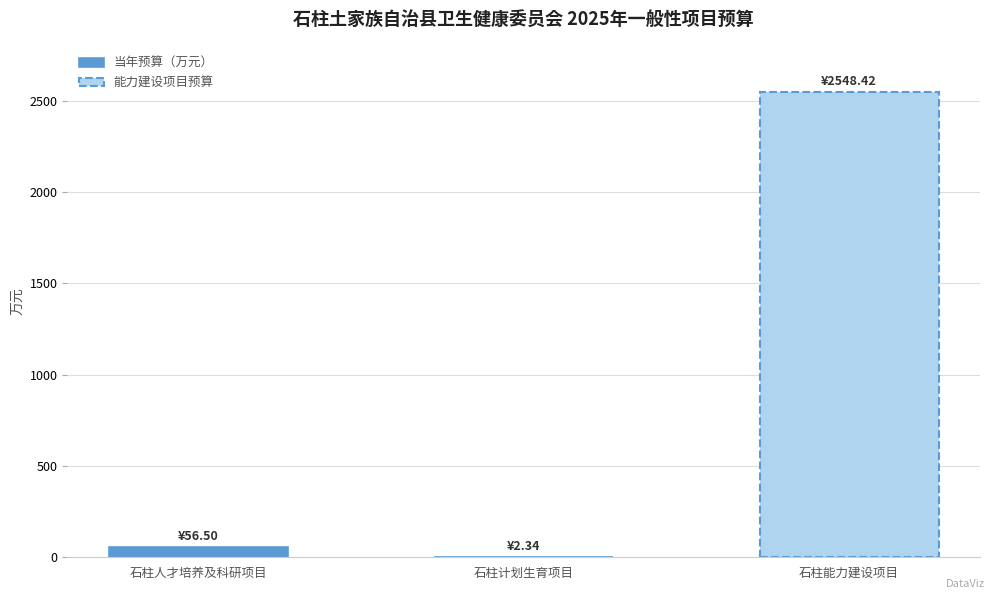

What is the ratio of the value at 石柱人才培养及科研项目 to the value at 石柱计划生育项目?

24.1